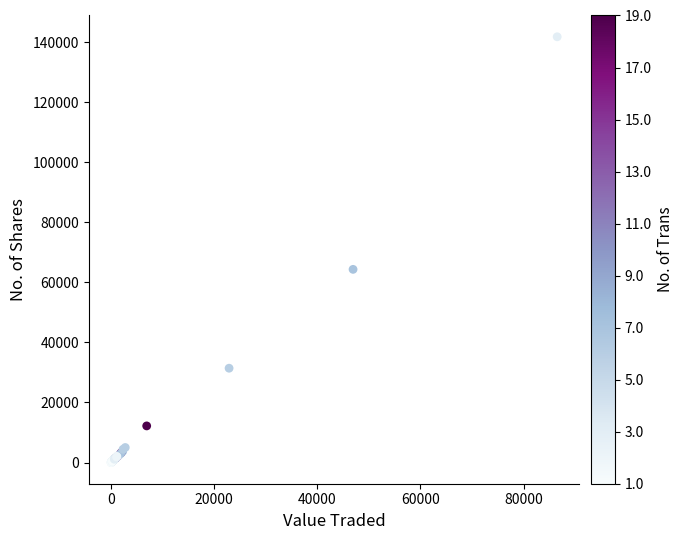

What Y value in the scatter plot is closest to 70918?

64341